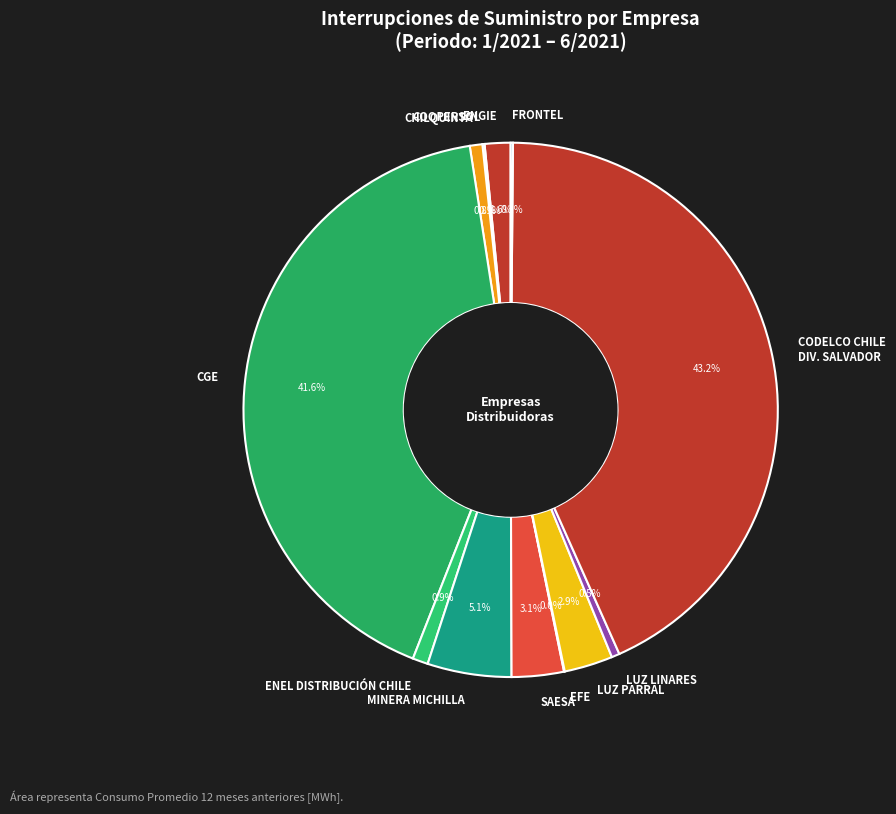

How much of the chart is everything except ENGIE?

98.4%